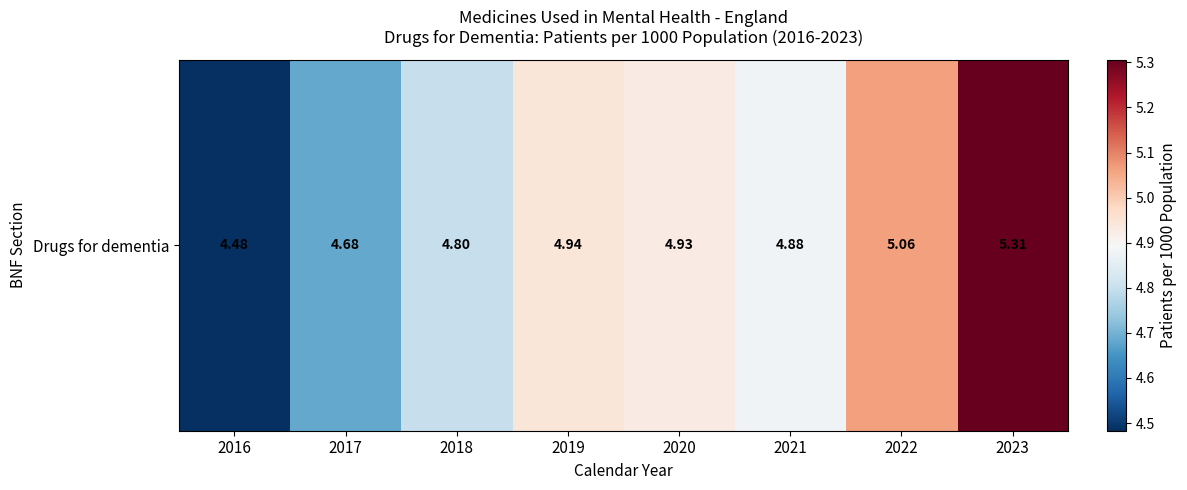

What is the maximum value shown in the chart?

5.3